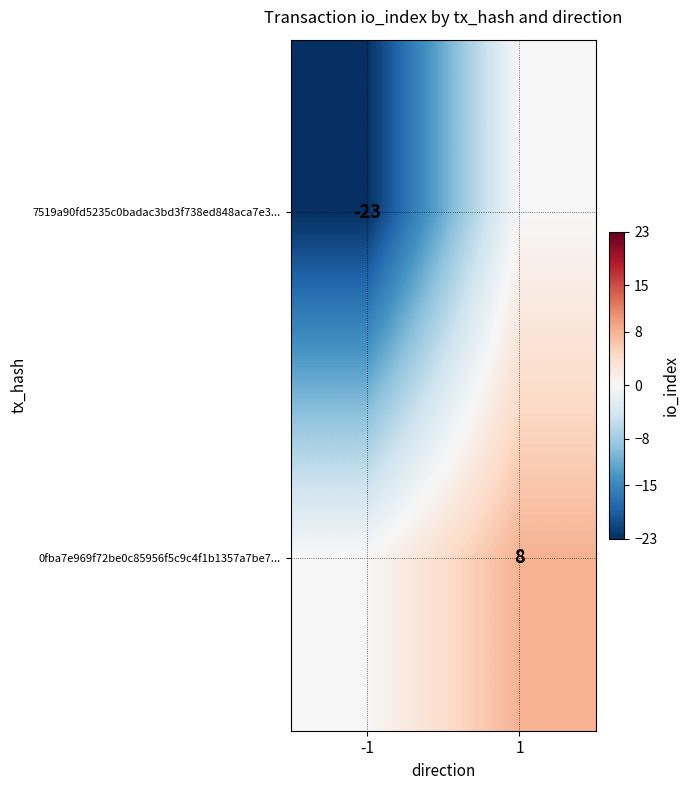

True or false: 7519a90fd5235c0badac3bd3f738ed848aca7e3... has a value of -23 at -1.

True